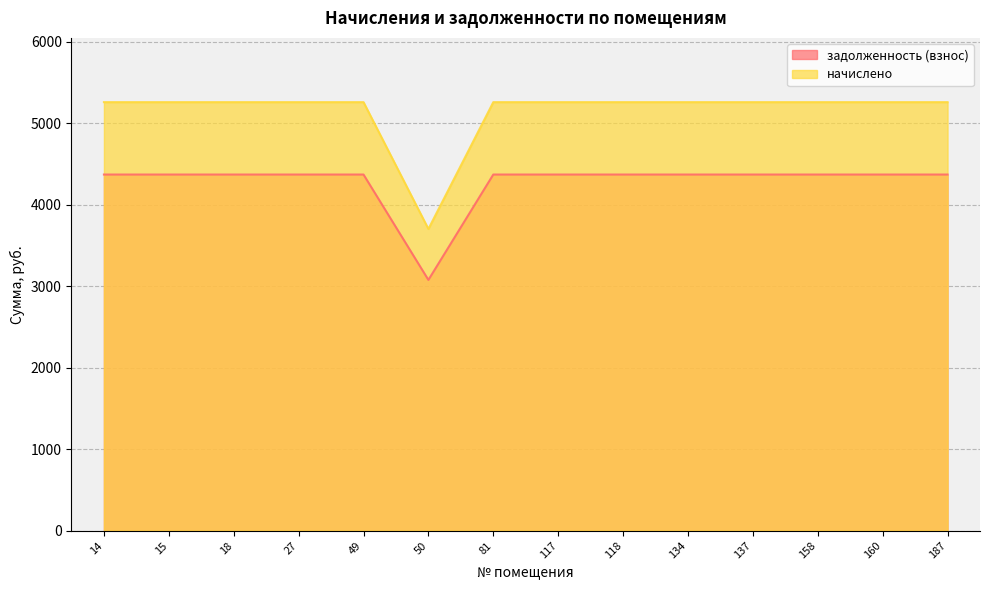

What is the maximum value for начислено?

5256.0